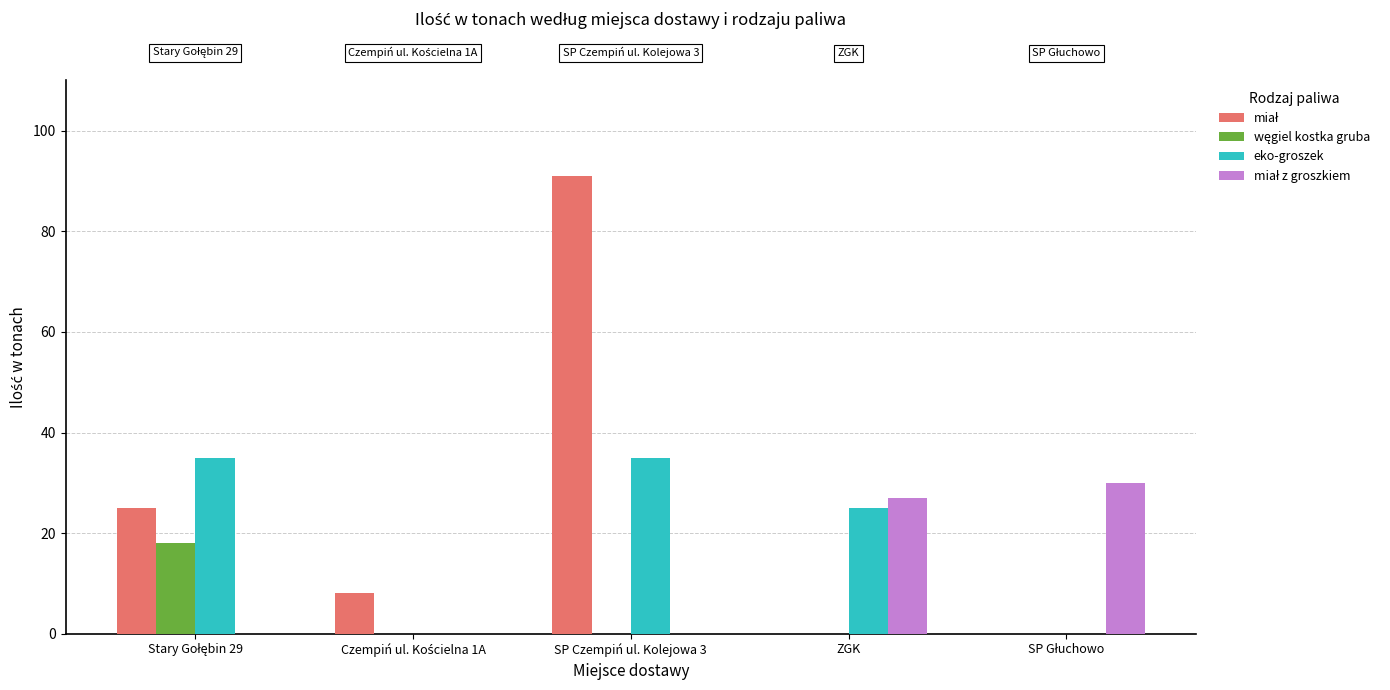

What is the maximum value shown in the chart?

91